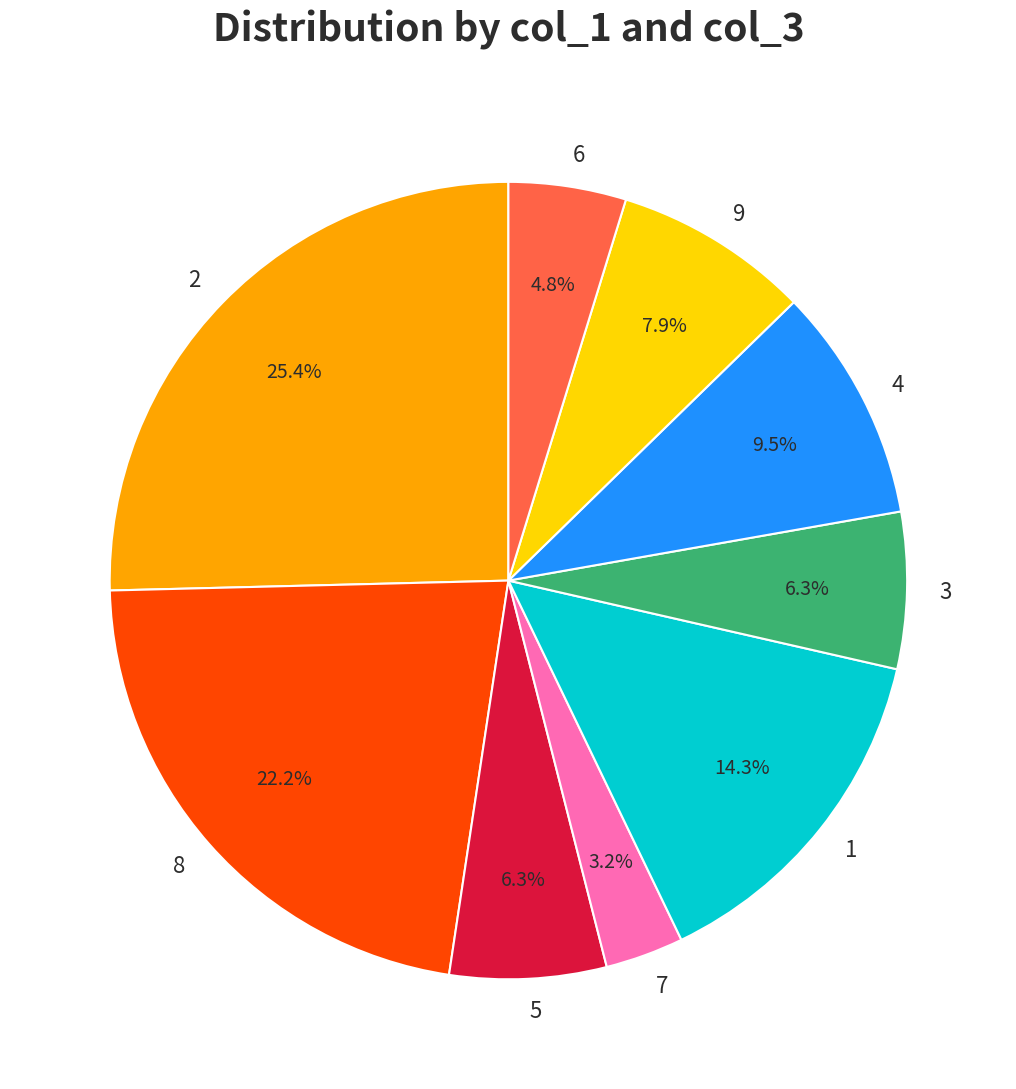

Combined, do 1 and 7 account for over 50%?

No